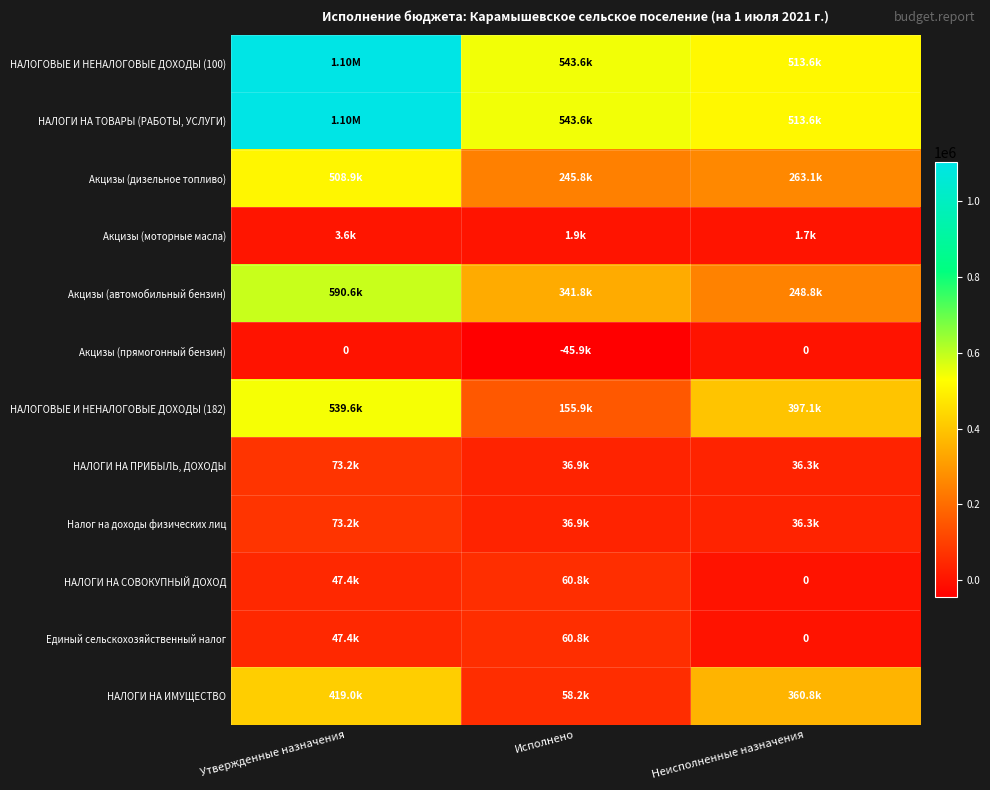

True or false: Акцизы (прямогонный бензин) has a value of 0.0 at Неисполненные назначения.

True